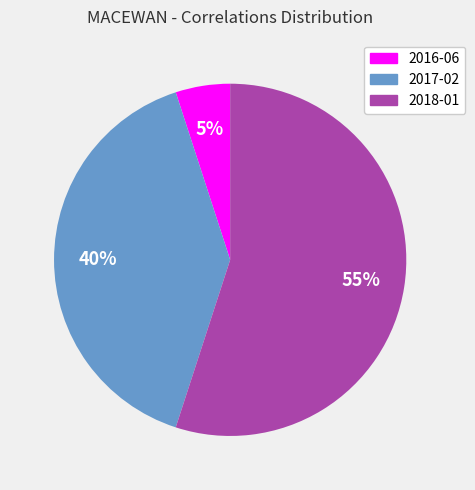

Is the sum of 2016-06 and 2018-01 greater than half?

Yes